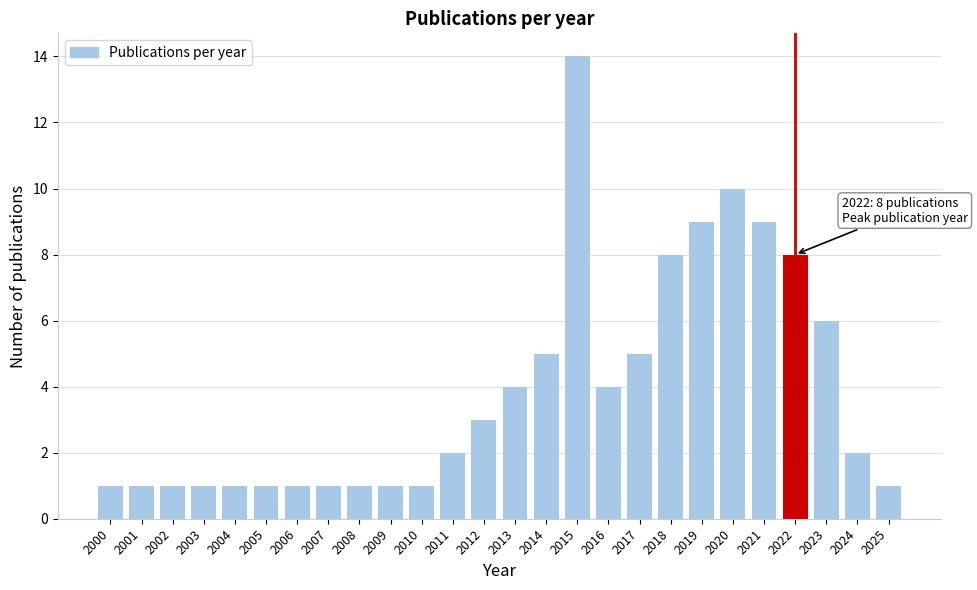

Reading left to right, what are all the values shown in this chart?

1	1	1	1	1	1	1	1	1	1	1	2	3	4	5	14	4	5	8	9	10	9	8	6	2	1